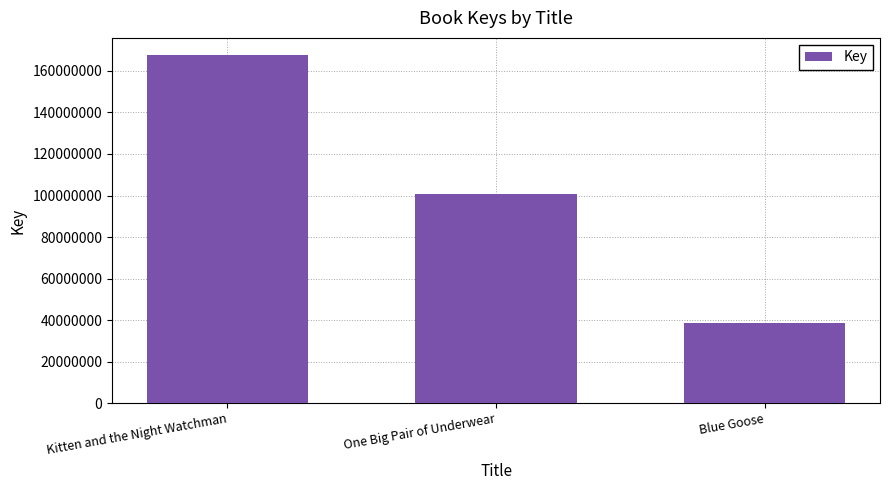

Between Kitten and the Night Watchman and Blue Goose, which is larger?

Kitten and the Night Watchman